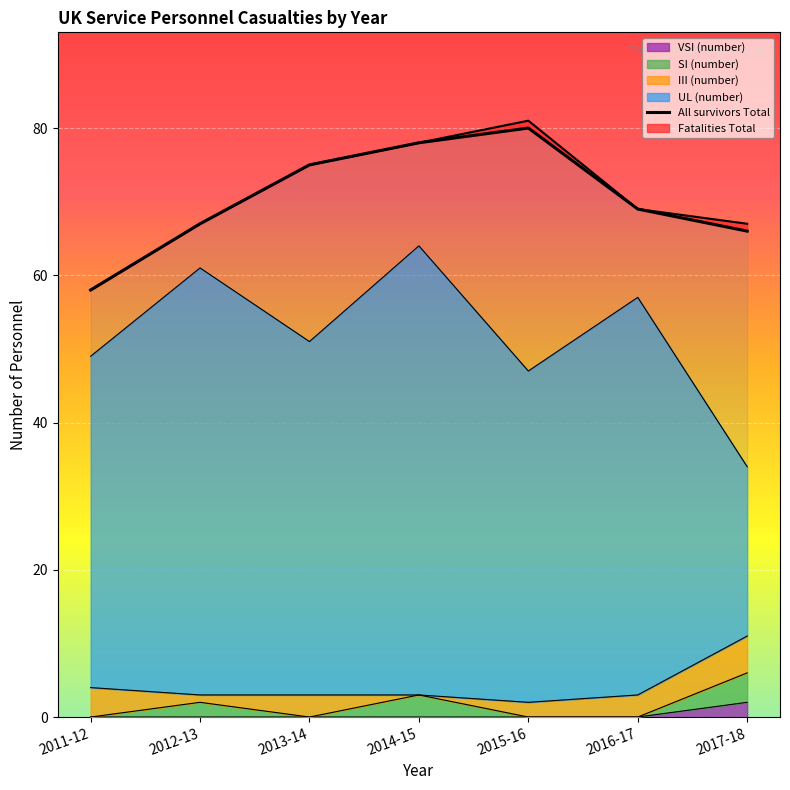

How many interior local peaks (higher than both neighbors) does the data have?

1